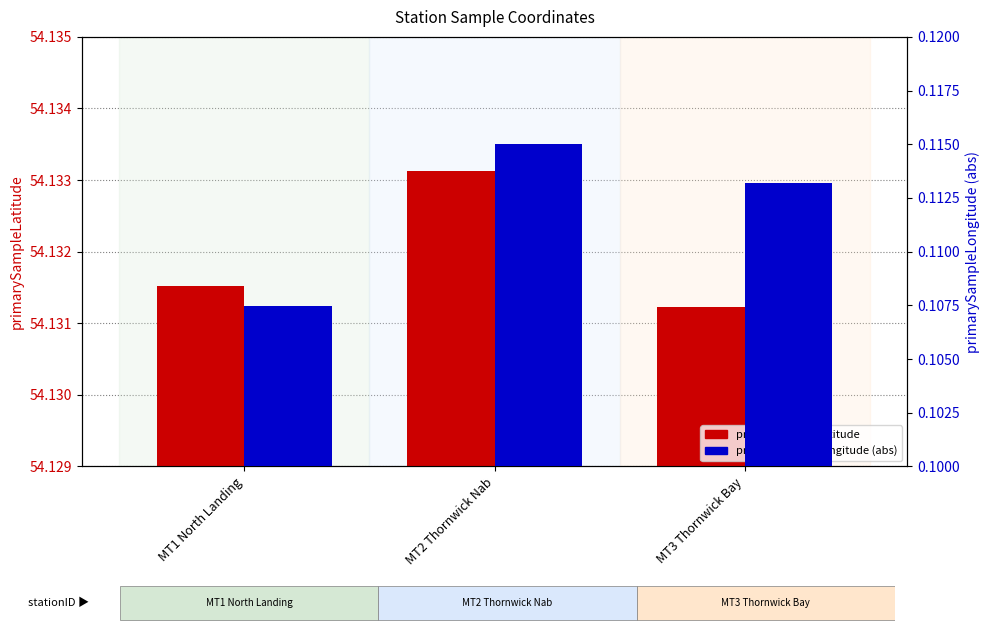

Reading left to right, list all the values displayed in this chart.

primarySampleLatitude: 54.1	54.1	54.1
primarySampleLongitude (abs): 0.1	0.1	0.1